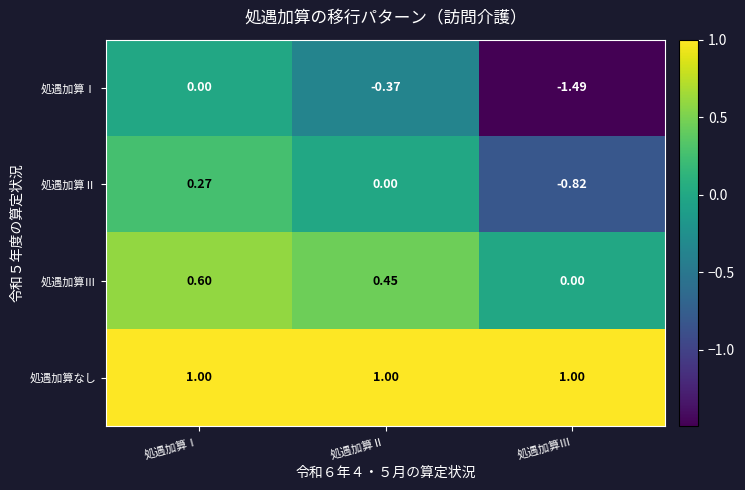

At which label does 処遇加算Ⅱ reach its peak?

処遇加算Ⅰ